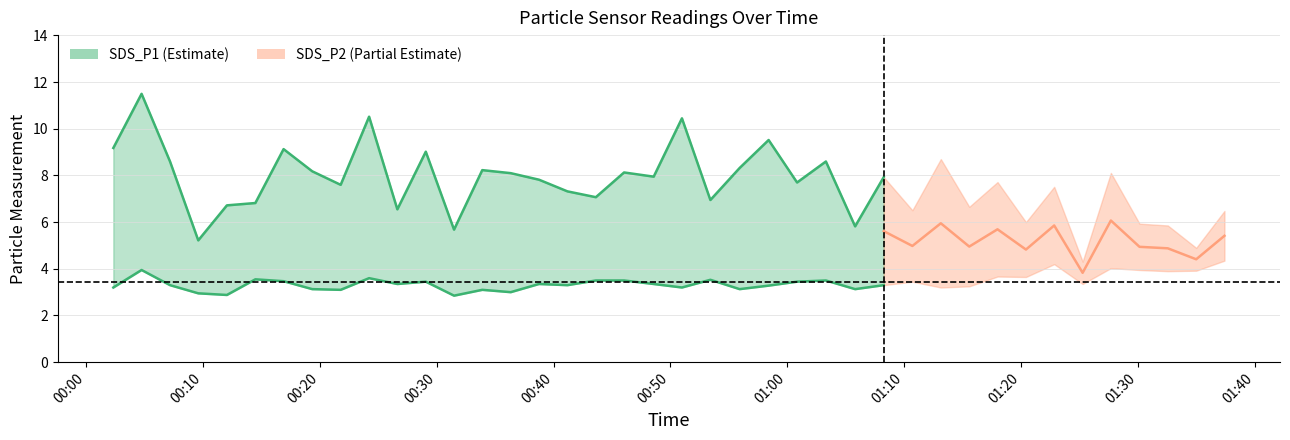

How many lines are shown in the chart?

2